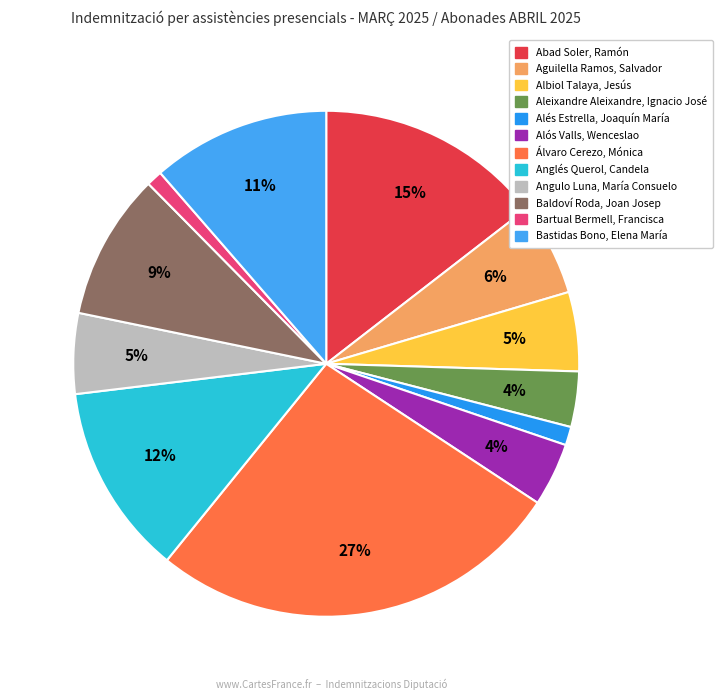

Approximately how many times larger is the value at Anglés Querol, Candela compared to Aleixandre Aleixandre, Ignacio José?

3.5